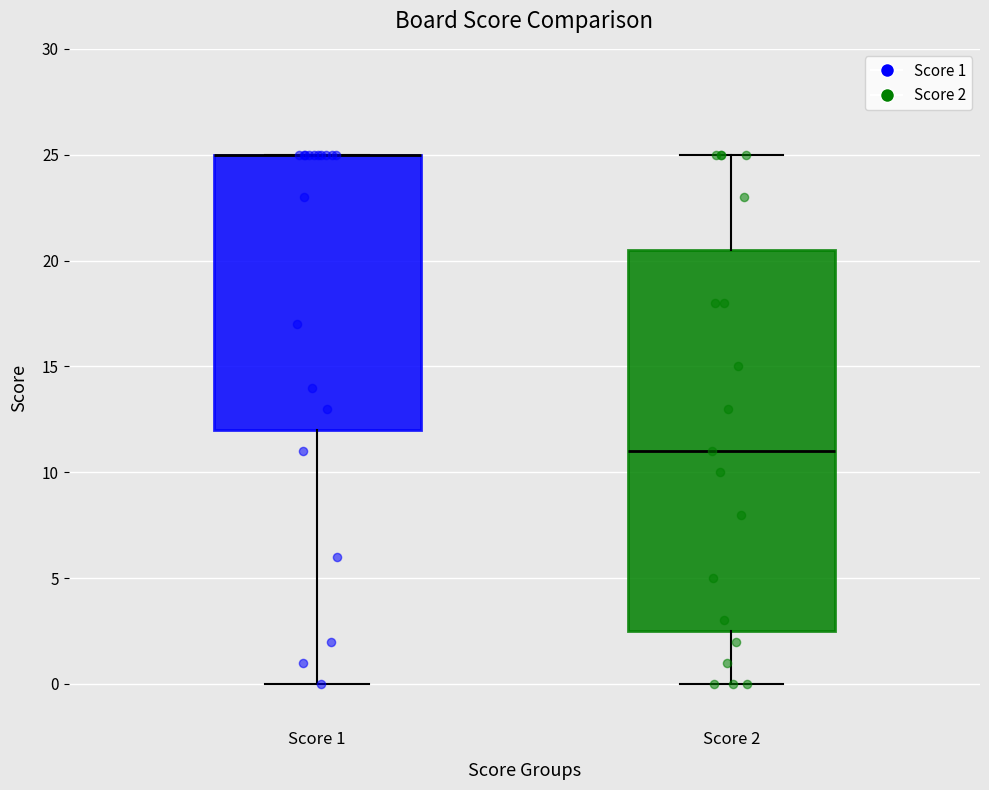

Where does the median line of the box for Score 2 sit on the y-axis? The values are not printed on the chart, so give them approximately, as read against the axis.

11.0